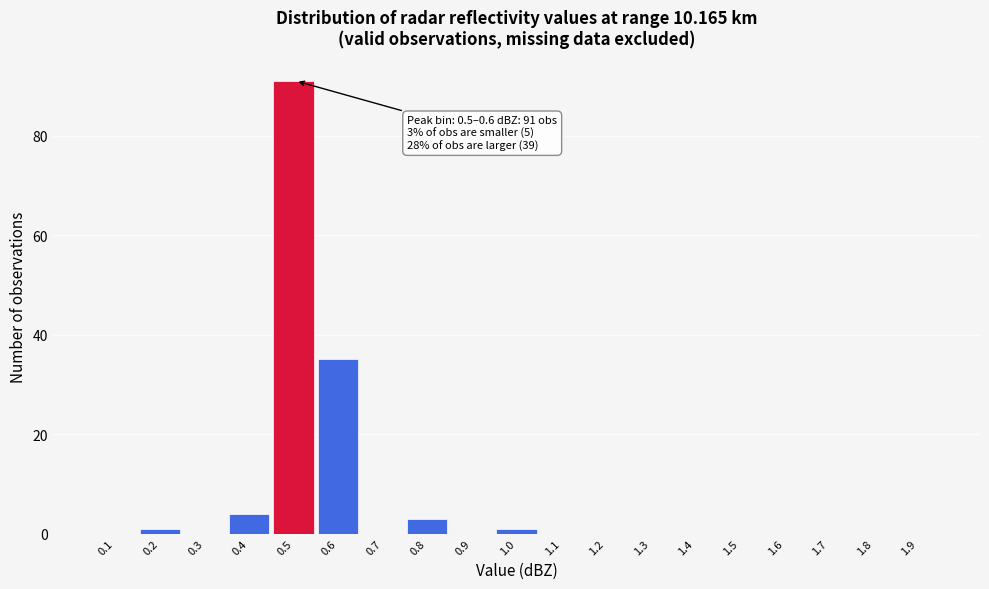

Reading left to right, transcribe all the data shown in this chart.

0.1=0	0.2=1	0.3=0	0.4=4	0.5=91	0.6=35	0.7=0	0.8=3	0.9=0	1.0=1	1.1=0	1.2=0	1.3=0	1.4=0	1.5=0	1.6=0	1.7=0	1.8=0	1.9=0